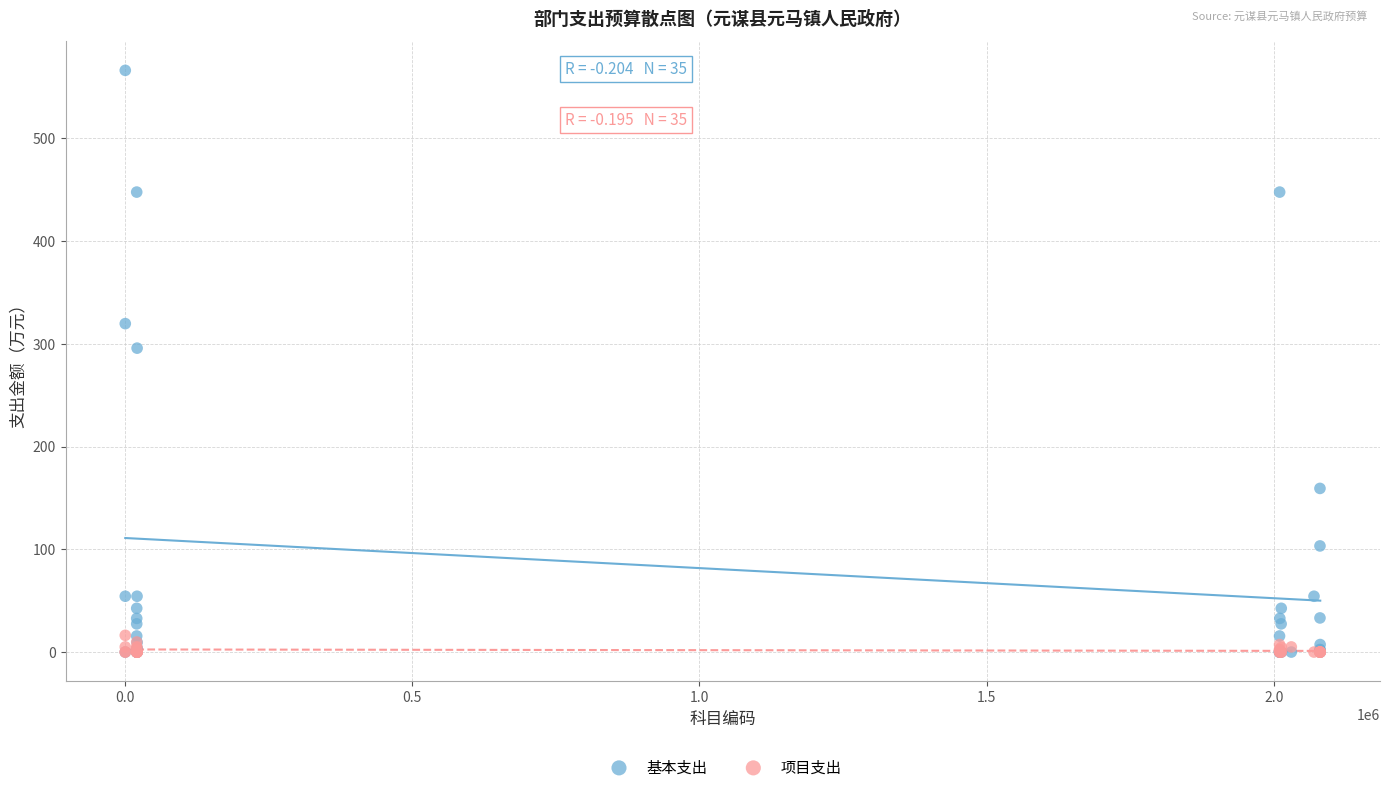

In the 基本支出 series, what Y value is closest to 283?

295.7